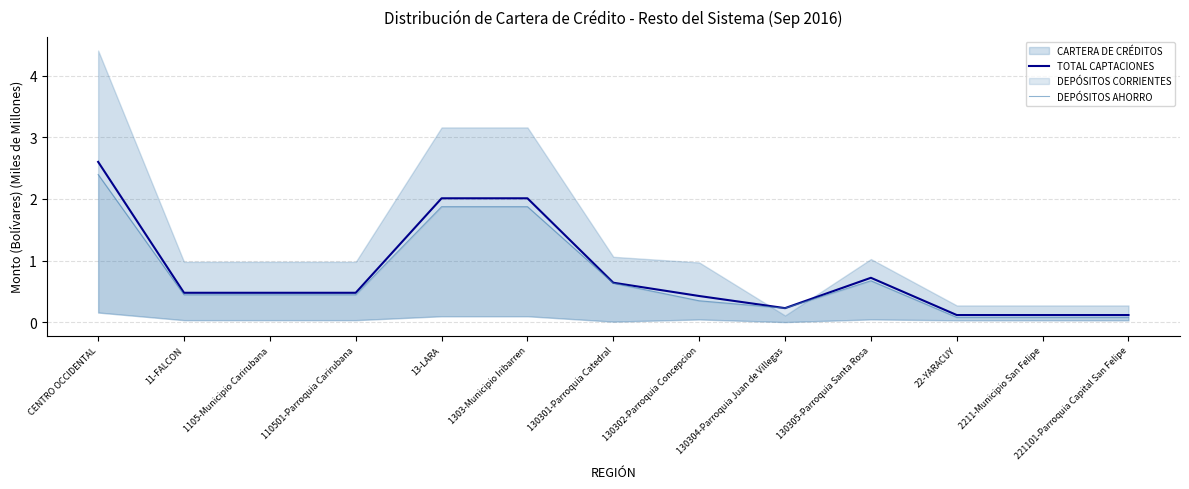

Count the number of categories in the chart.

13